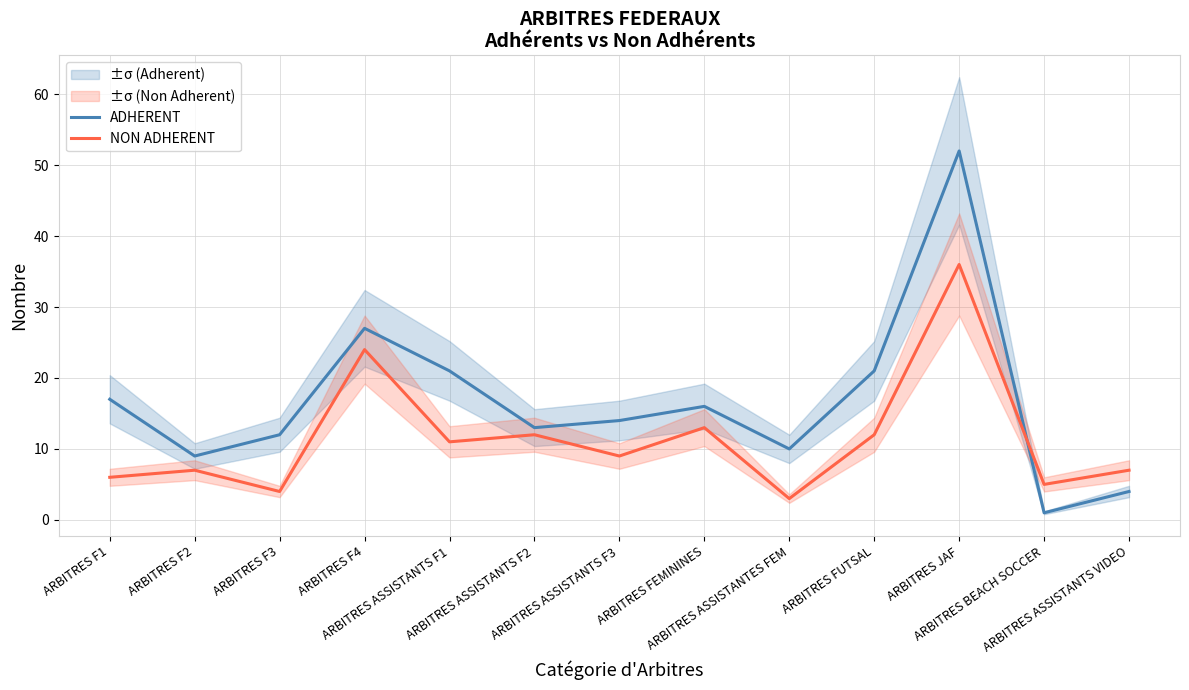

What is the difference between the maximum and minimum values in the NON ADHERENT series?

33